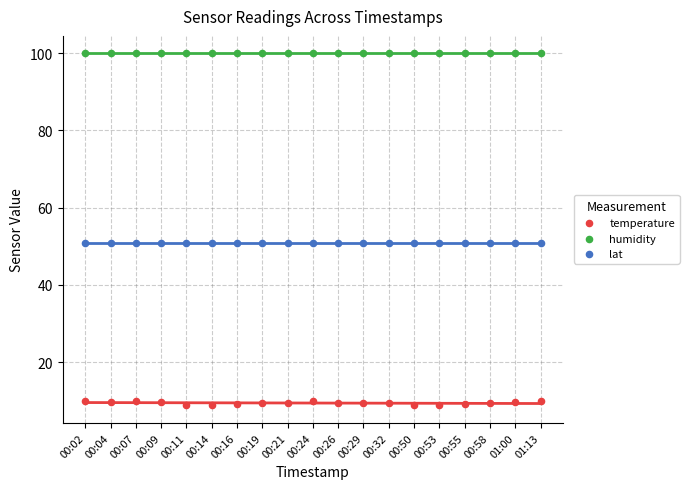

Which series reaches the maximum Y coordinate?

humidity